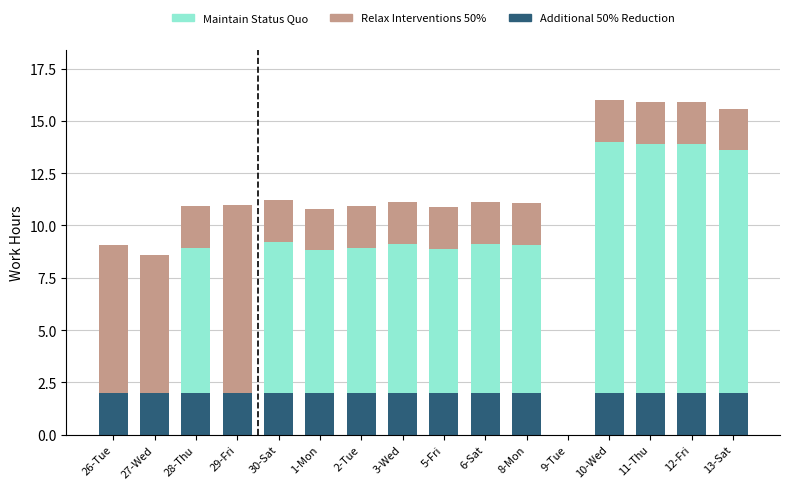

Reading right to left, what are all the values shown in this chart?

Relax Interventions 50%: 13-Sat=15.6	12-Fri=15.9	11-Thu=15.9	10-Wed=16.0	9-Tue=0.0	8-Mon=11.1	6-Sat=11.1	5-Fri=10.9	3-Wed=11.1	2-Tue=10.9	1-Mon=10.8	30-Sat=11.2	29-Fri=11.0	28-Thu=10.9	27-Wed=8.6	26-Tue=9.1
Maintain Status Quo: 13-Sat=13.6	12-Fri=13.9	11-Thu=13.9	10-Wed=14.0	9-Tue=0.0	8-Mon=9.1	6-Sat=9.1	5-Fri=8.9	3-Wed=9.1	2-Tue=8.9	1-Mon=8.8	30-Sat=9.2	29-Fri=0.0	28-Thu=8.9	27-Wed=0.0	26-Tue=0.0
Additional 50% Reduction: 13-Sat=2.0	12-Fri=2.0	11-Thu=2.0	10-Wed=2.0	9-Tue=0.0	8-Mon=2.0	6-Sat=2.0	5-Fri=2.0	3-Wed=2.0	2-Tue=2.0	1-Mon=2.0	30-Sat=2.0	29-Fri=2.0	28-Thu=2.0	27-Wed=2.0	26-Tue=2.0